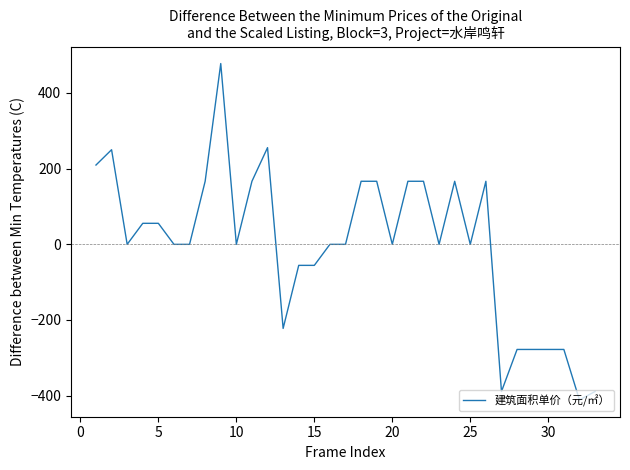

What is the greatest value displayed?

477.7